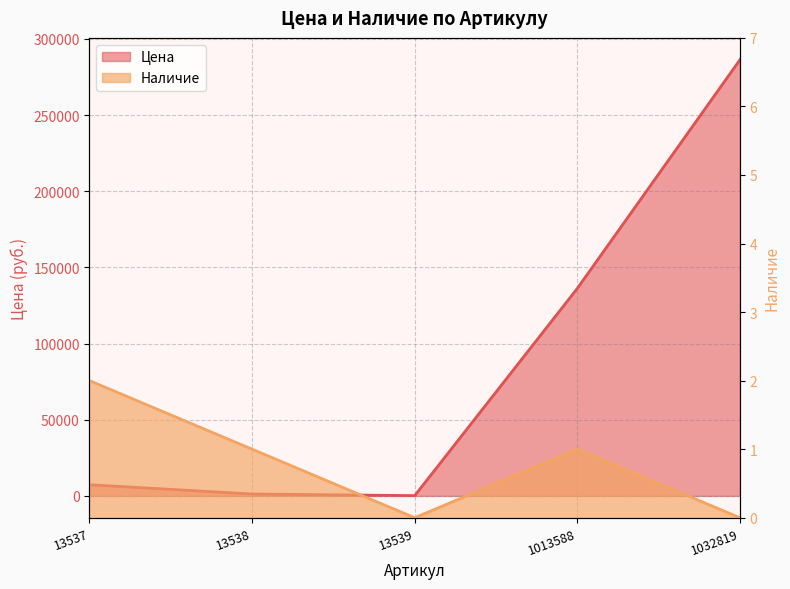

What is the difference between the maximum and second lowest values in the Цена series?

285133